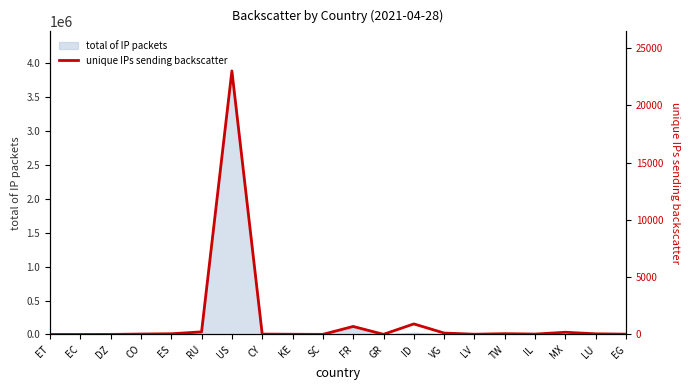

What position from the right is RU?

15